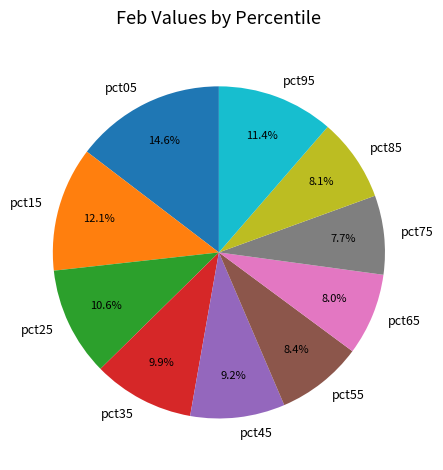

What is the ratio of the value at pct95 to the value at pct15?

0.9